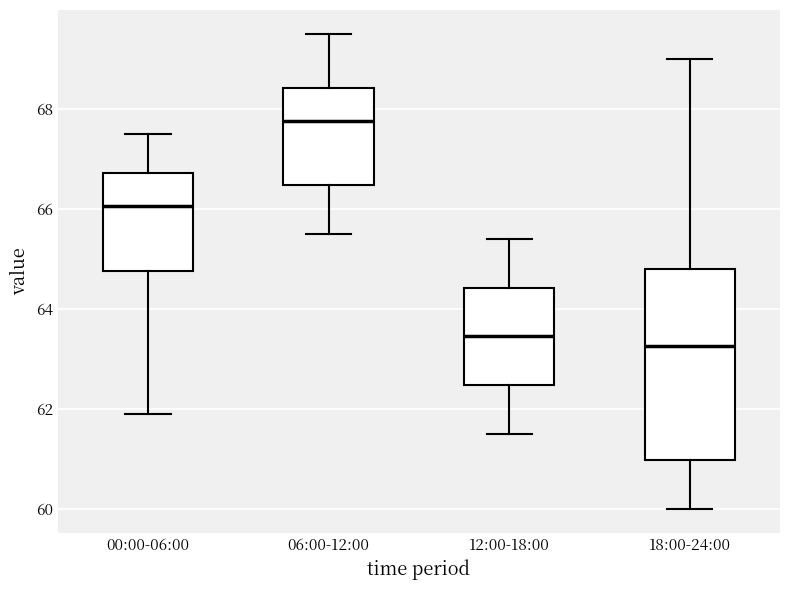

Where does the median line of the box for 12:00-18:00 sit on the y-axis? The values are not printed on the chart, so give them approximately, as read against the axis.

63.4